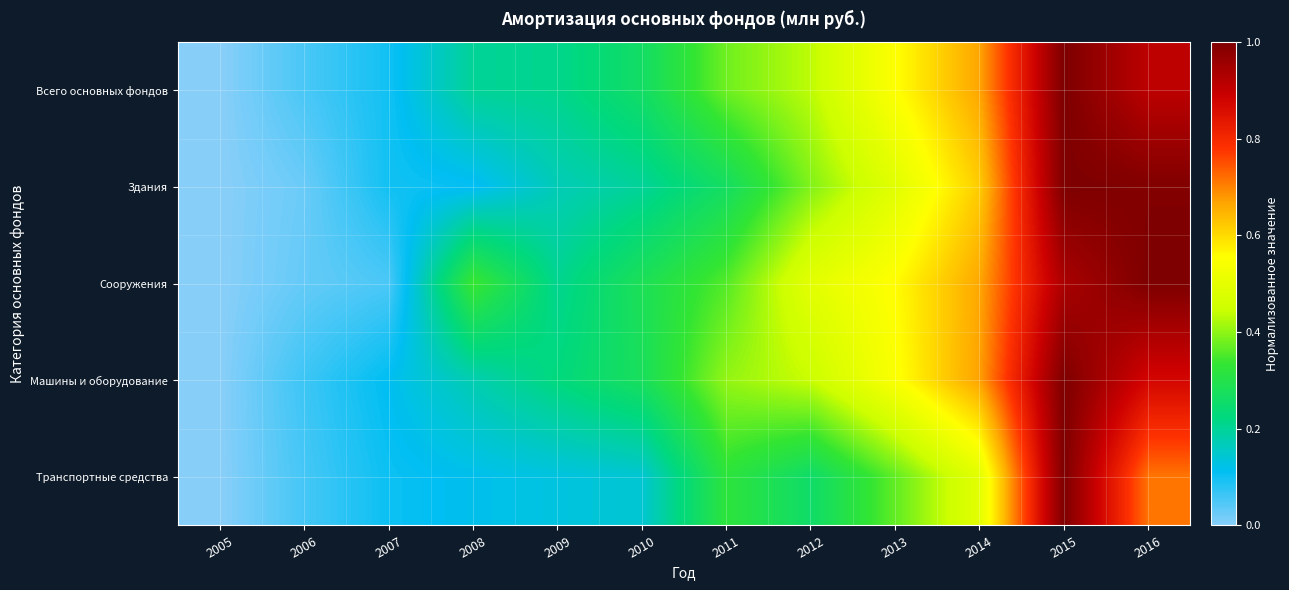

Which series has the largest total across all categories?

Сооружения